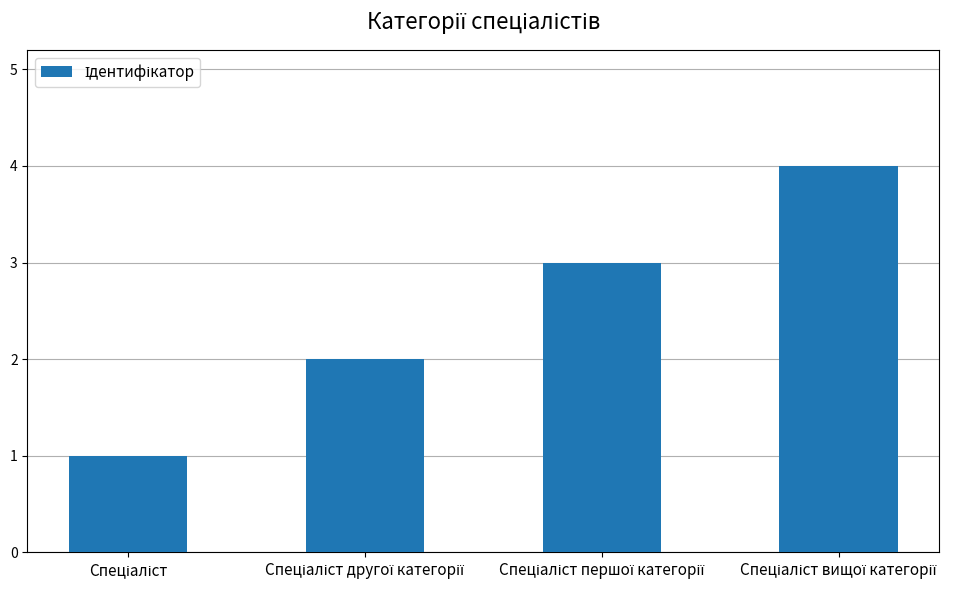

What is the difference between the maximum and minimum values?

3